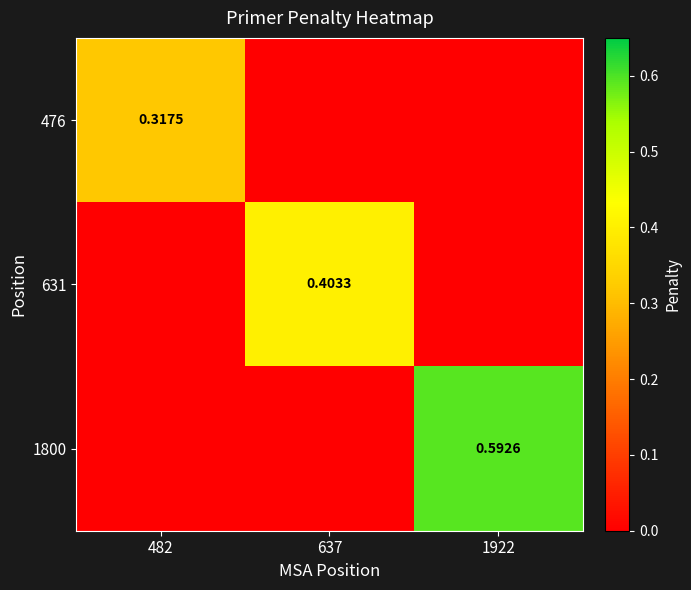

Is the value of 1800 at 1922 greater than the value of 631 at 637?

Yes